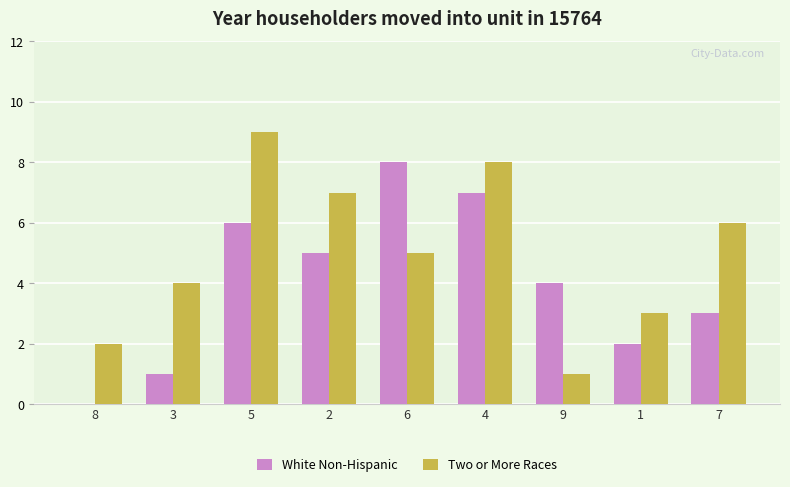

Reading left to right, extract all data points from this chart.

White Non-Hispanic: 0	1	6	5	8	7	4	2	3
Two or More Races: 2	4	9	7	5	8	1	3	6